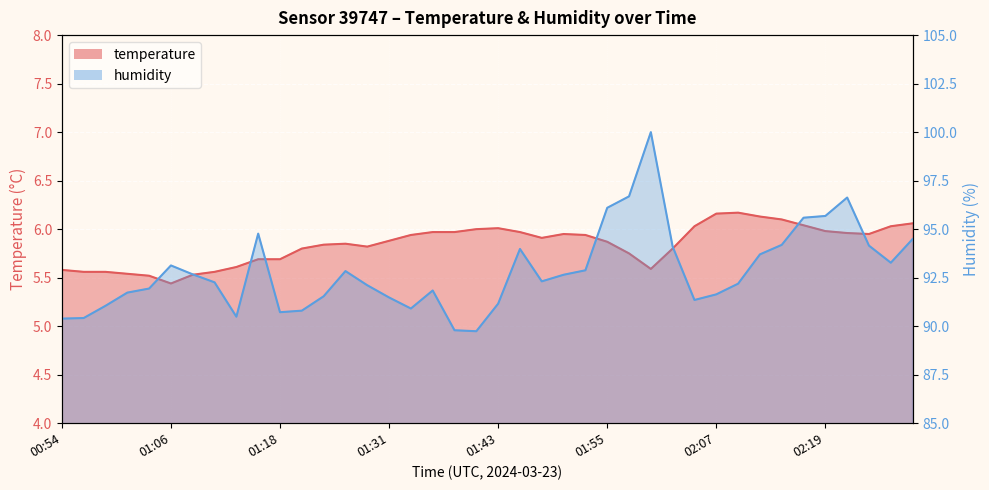

What is the lowest value of the humidity series?

89.7